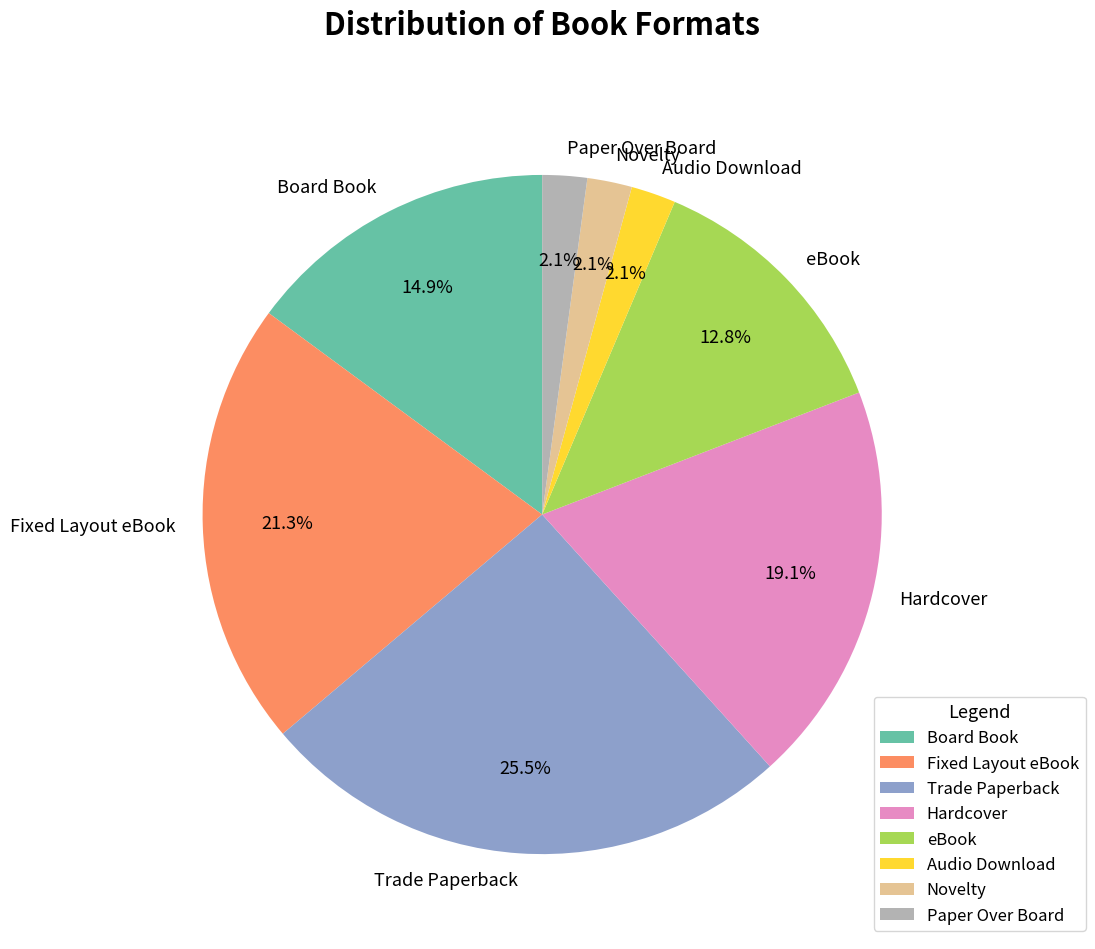

What is the largest slice in the pie chart?

Trade Paperback